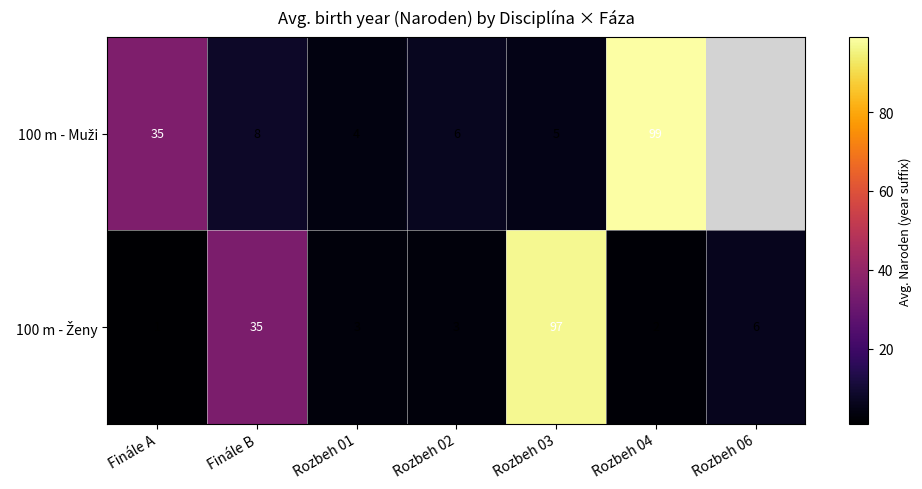

List the labels in order of 100 m - Muži value, smallest first.

Rozbeh 01, Rozbeh 03, Rozbeh 02, Finále B, Finále A, Rozbeh 04, Rozbeh 06